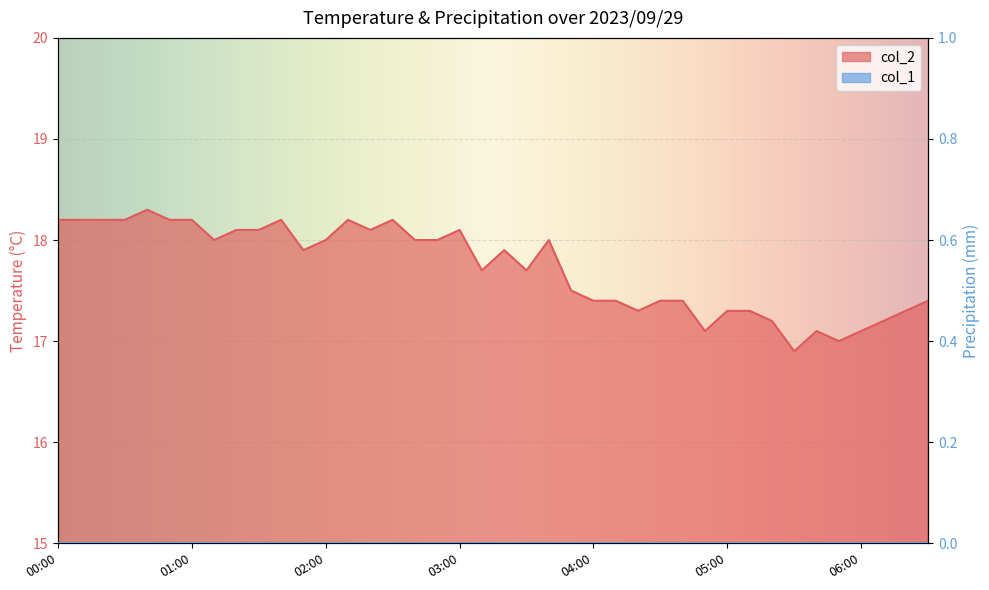

At which category does the chart reach its minimum across all series?

05:30